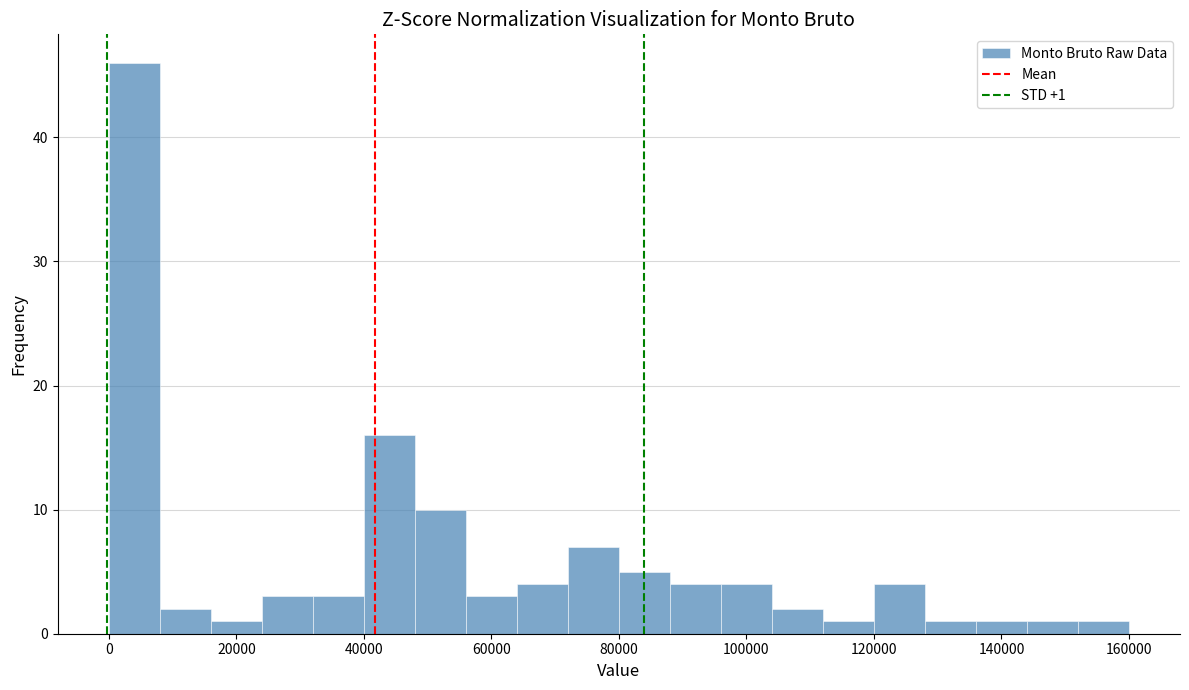

Which range on the x-axis has the tallest bar?

0 to 8000